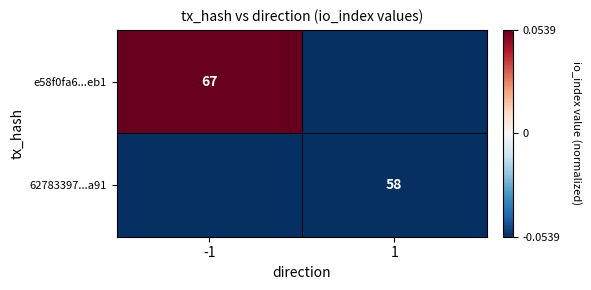

Is the value of 62783397...a91 at 1 greater than the value of e58f0fa6...eb1 at -1?

No